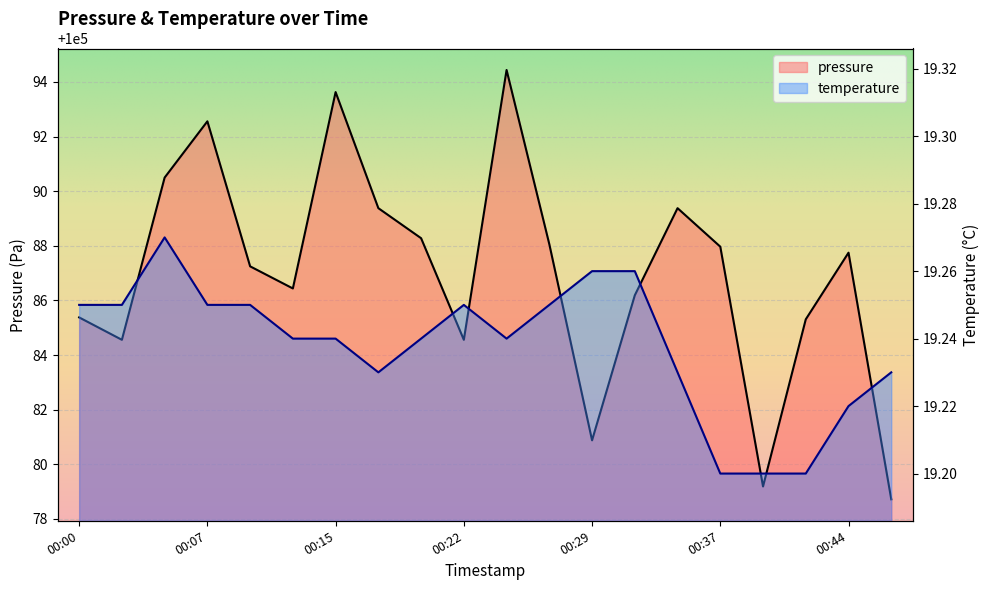

What is the value of the pressure point at the 9th from the left?

100088.3